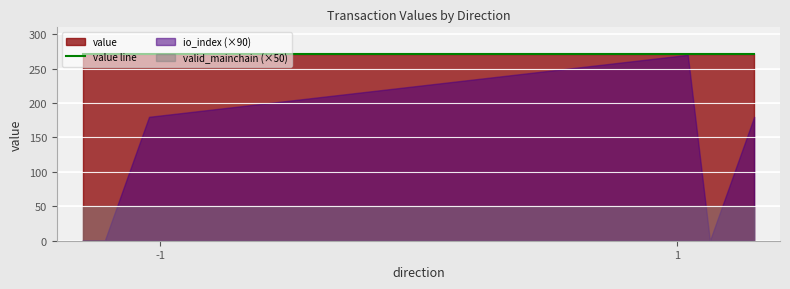

Between -1 and -1, which series saw the biggest shift?

io_index